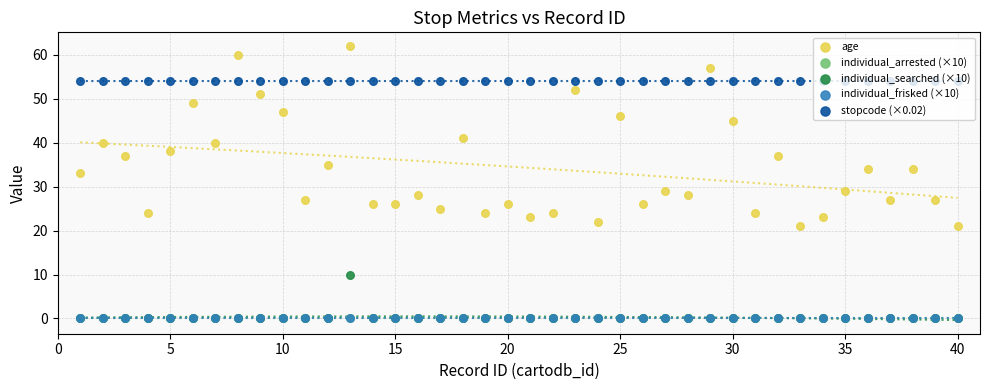

Is the value of age at 30 greater than the value of individual_arrested (×10) at 40?

Yes